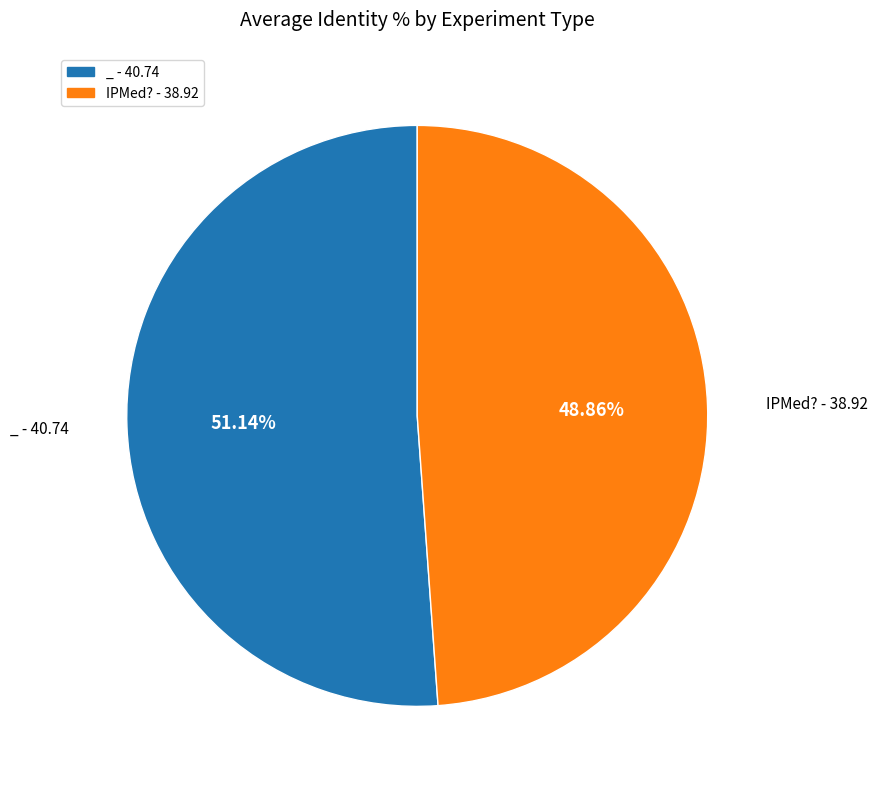

What is the majority slice?

_ - 40.74